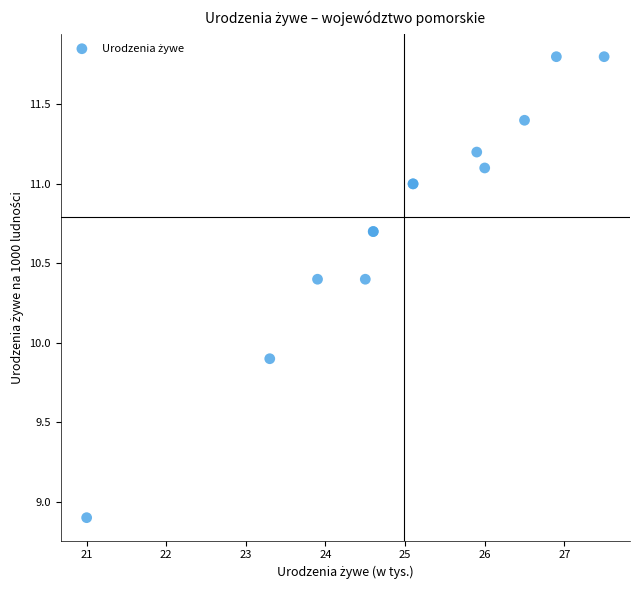

What Y value in the scatter plot is closest to 10?

9.9